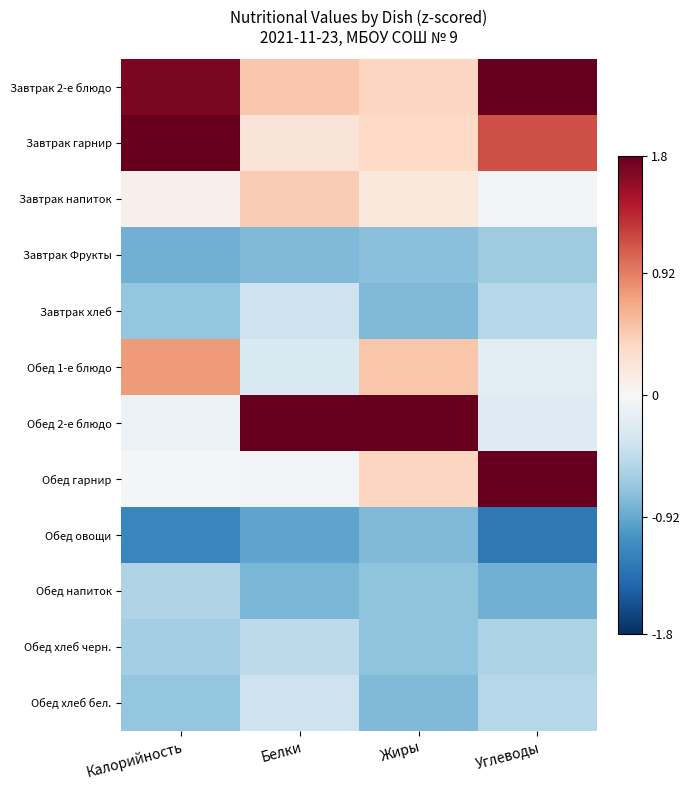

Between Калорийность and Углеводы, which series saw the biggest shift?

Обед гарнир